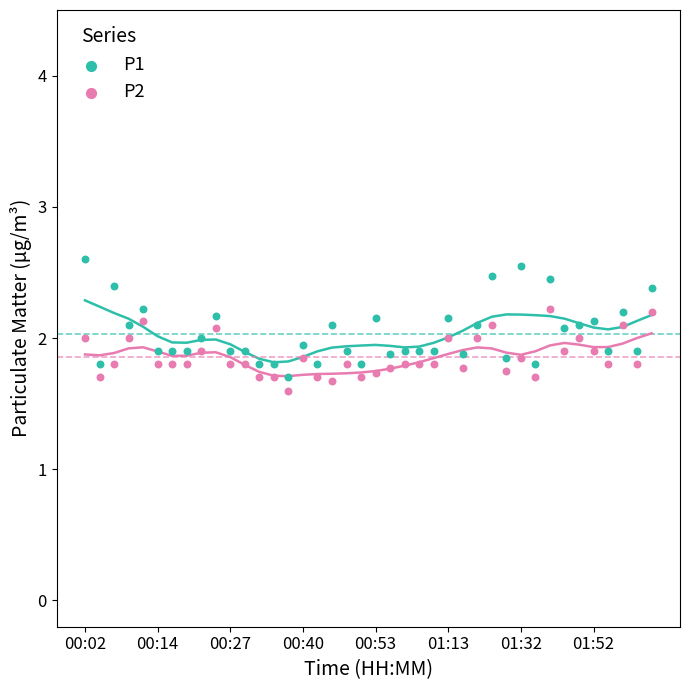

Which series contains the highest Y value?

P1